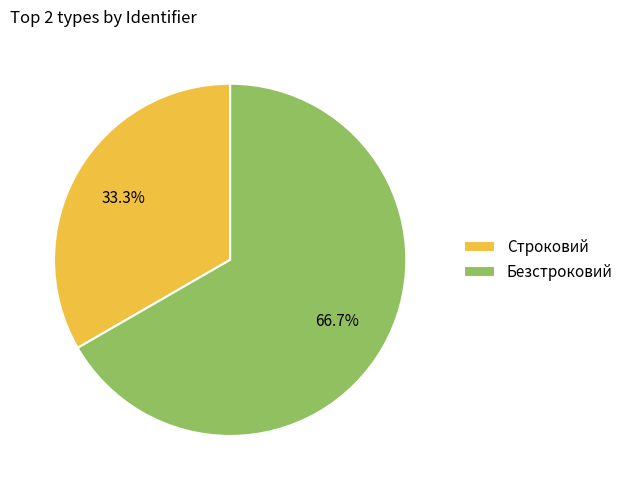

True or false: Строковий accounts for 33% of the total.

True